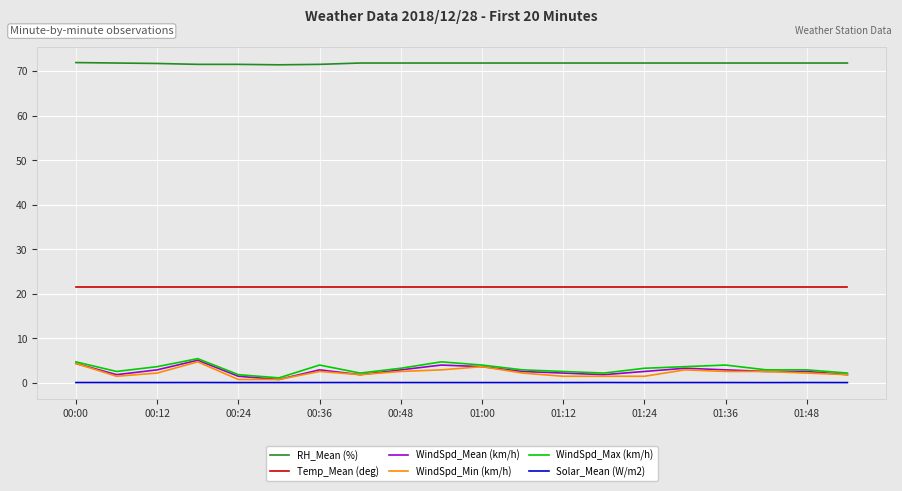

True or false: Solar_Mean (W/m2) and RH_Mean (%) cross at least once.

False